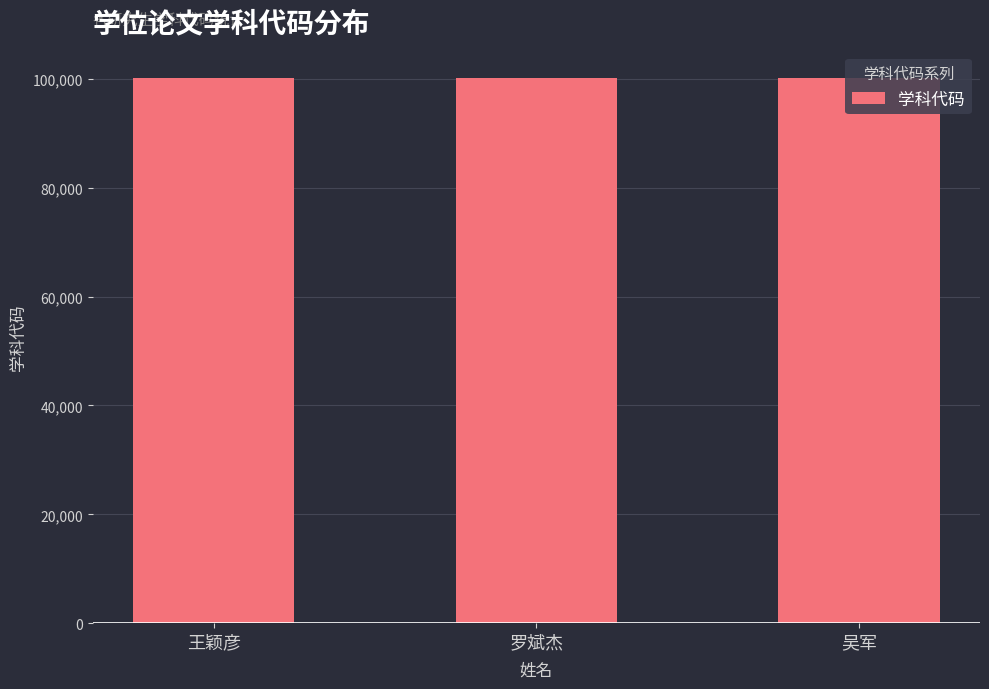

What is the approximate value at 王颖彦?

100207